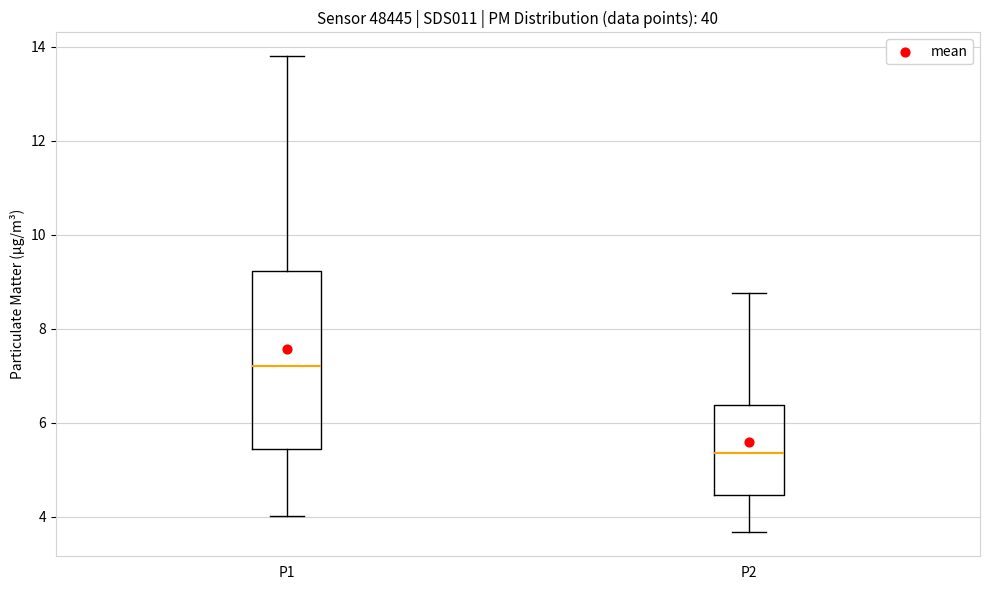

Which box has the highest median line?

P1